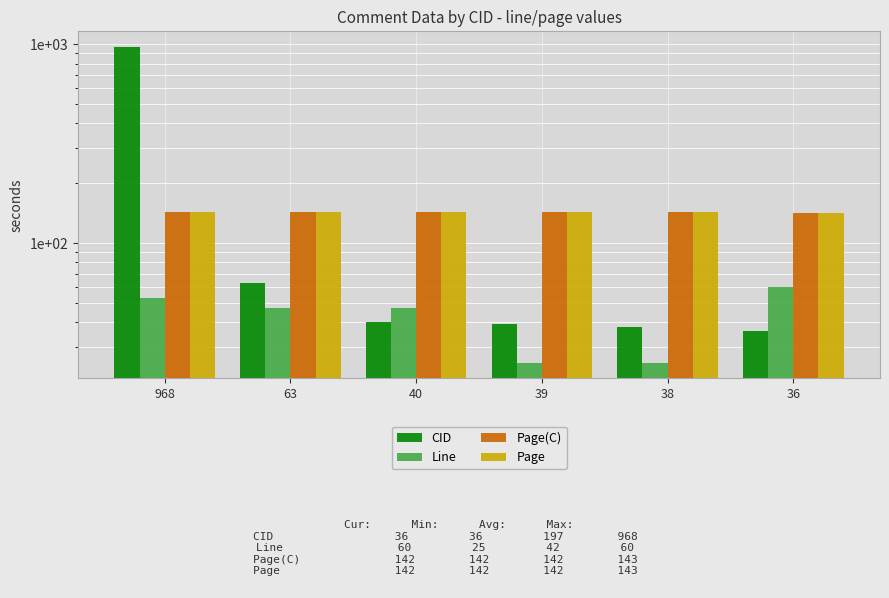

At how many categories does at least one series exceed 690?

1